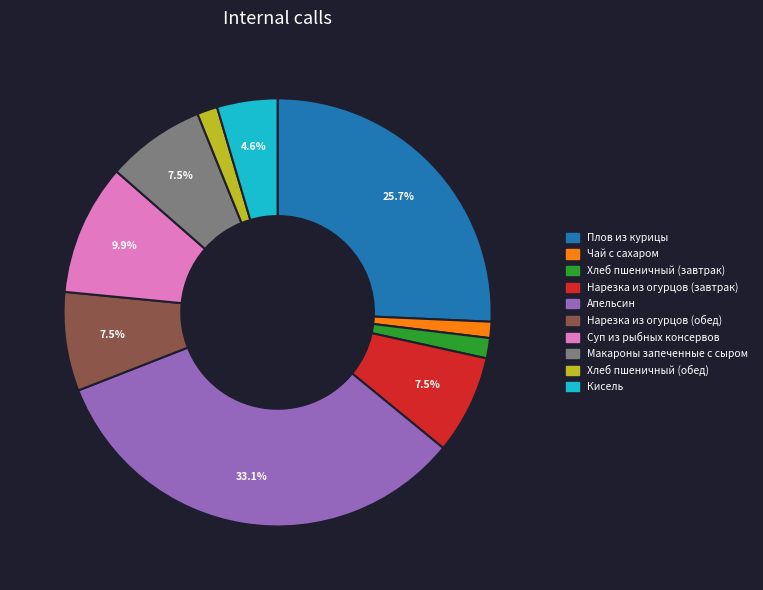

To the nearest percent, what portion does Чай с сахаром represent?

1%